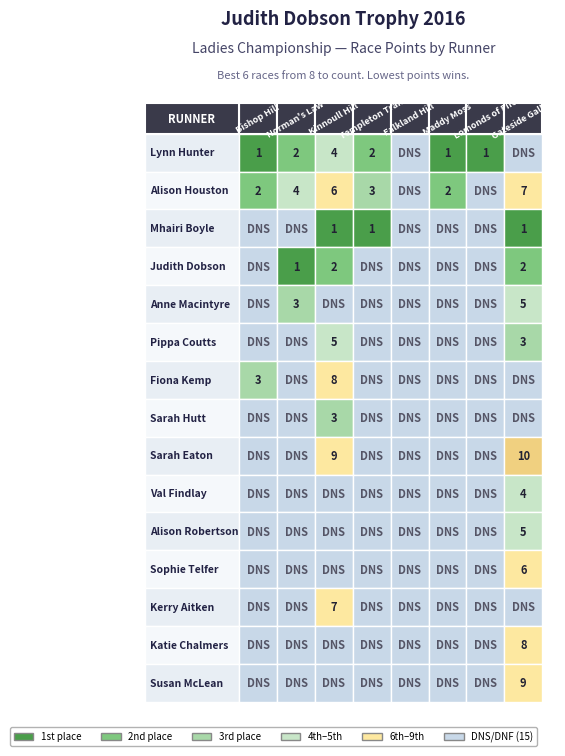

What is the smallest value displayed?

1